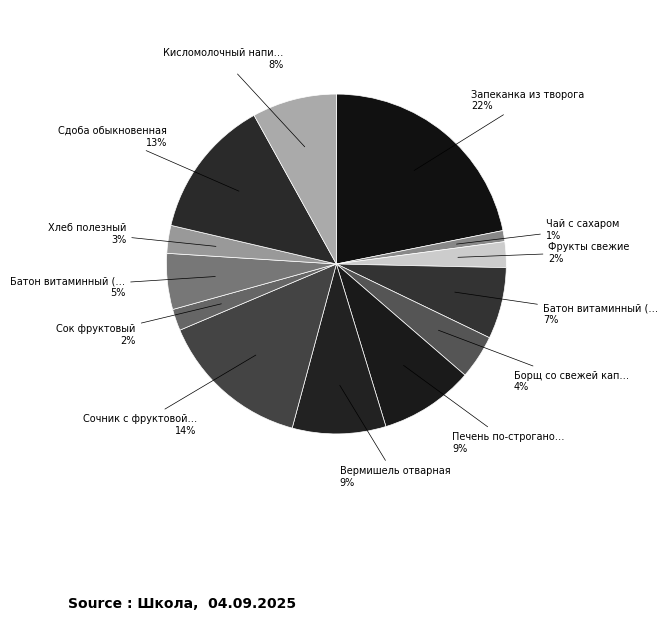

How many segments does this pie chart have?

13